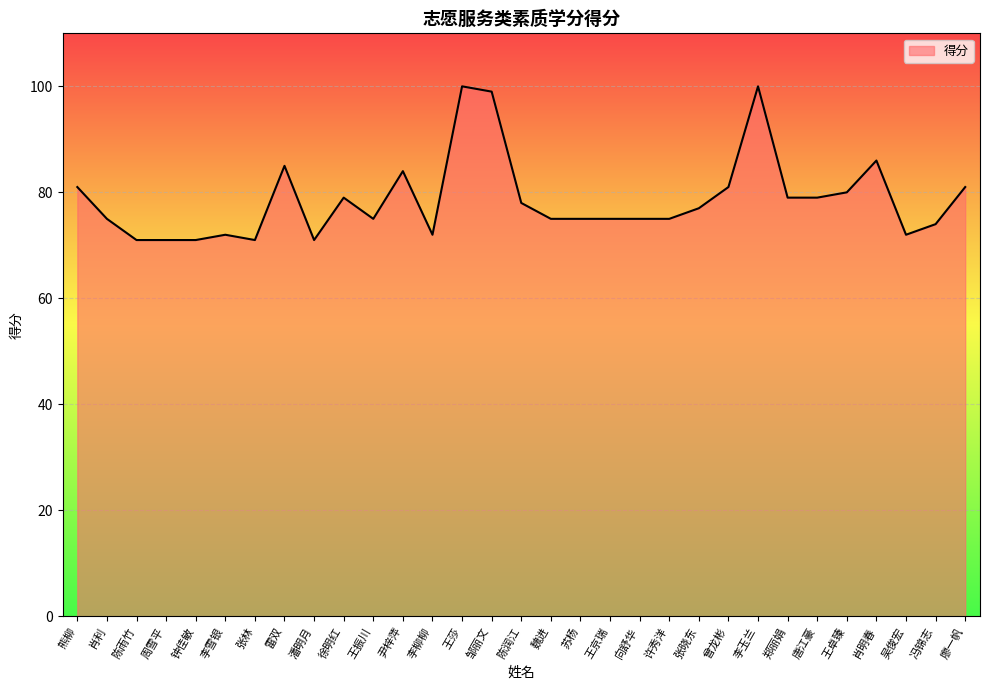

What is the change in value from 王莎 to 邹丽文?

-1